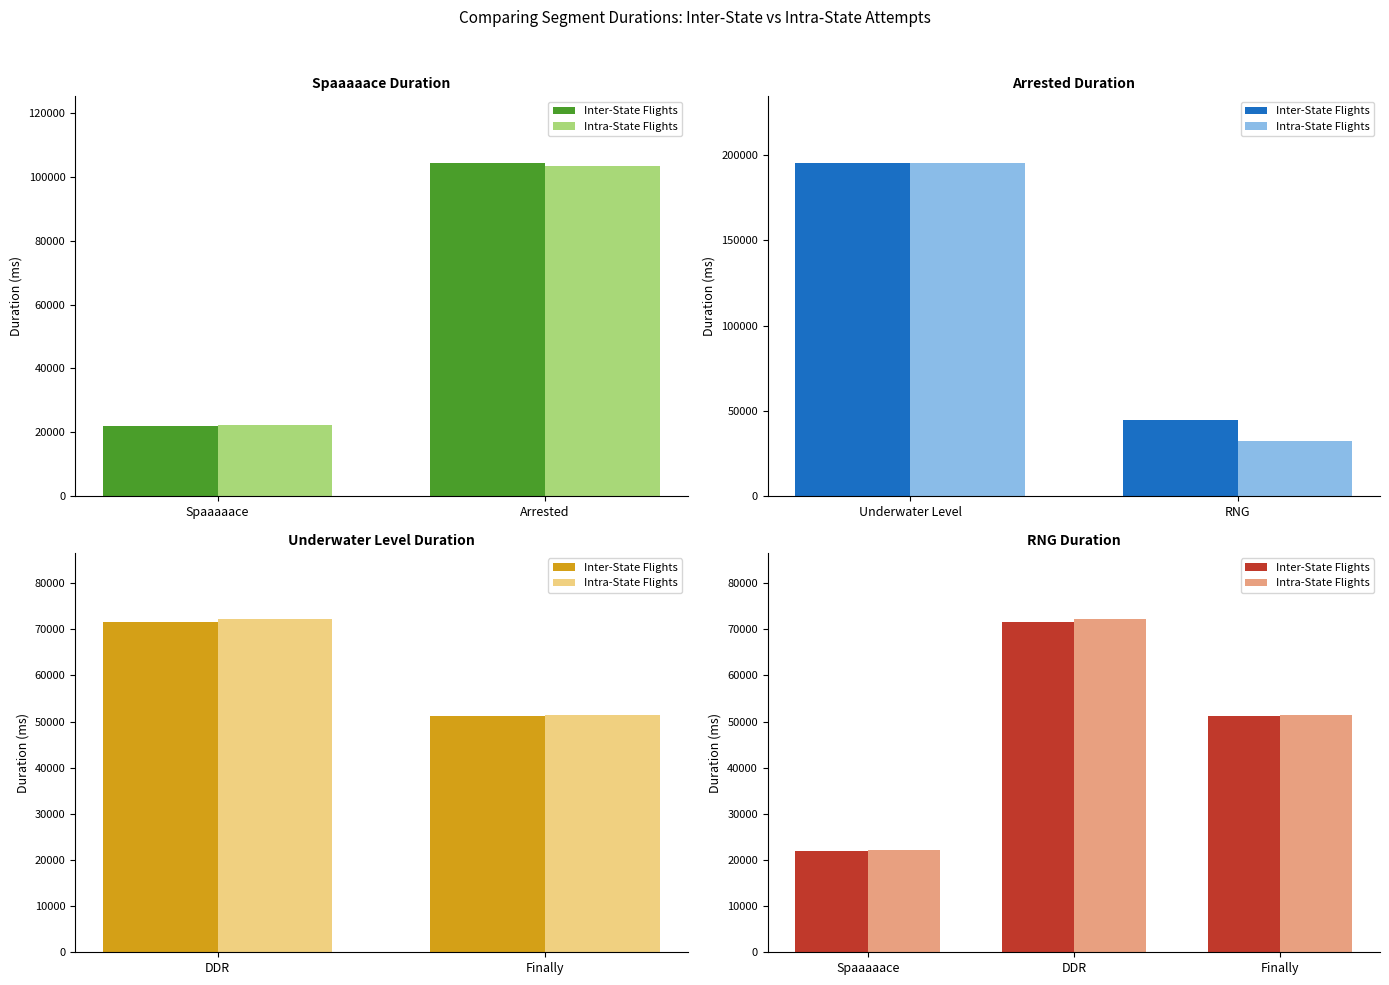

At how many categories does at least one series exceed 42693?

2